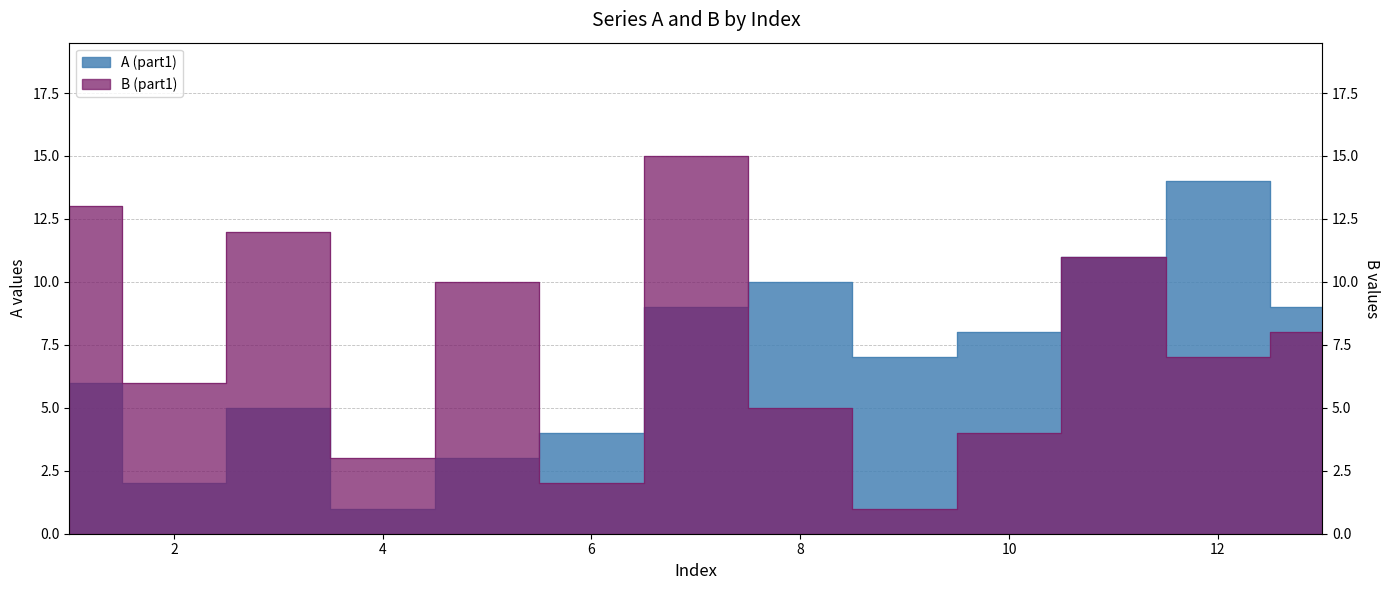

Reading left to right, what are all the values shown in this chart?

A (part1): 1=6	2=2	3=5	4=1	5=3	6=4	7=9	8=10	9=7	10=8	11=11	12=14	13=9
B (part1): 1=13	2=6	3=12	4=3	5=10	6=2	7=15	8=5	9=1	10=4	11=11	12=7	13=8